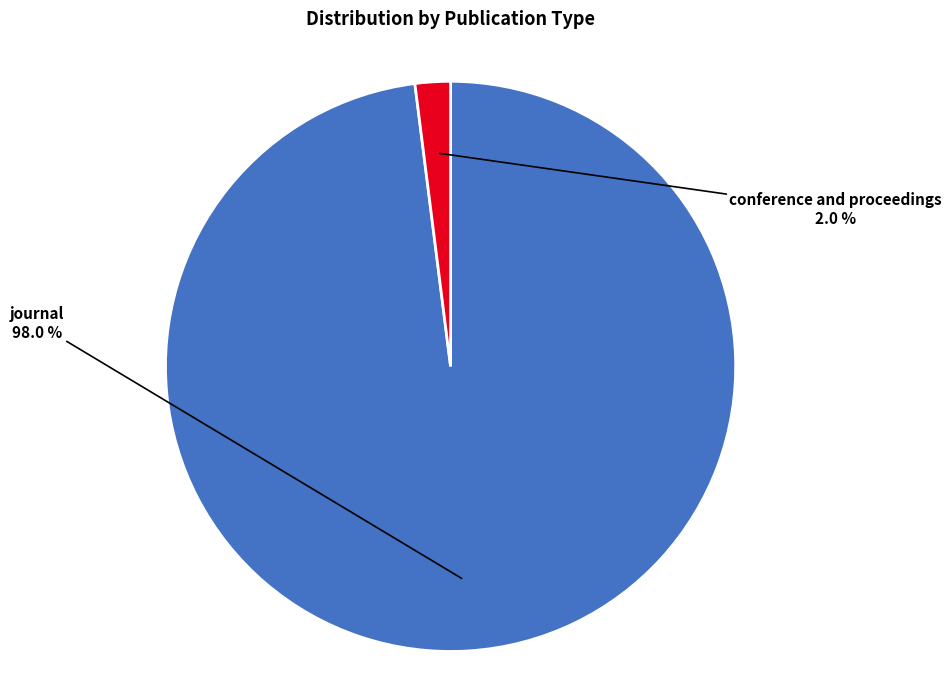

Is there a majority slice in this chart?

Yes